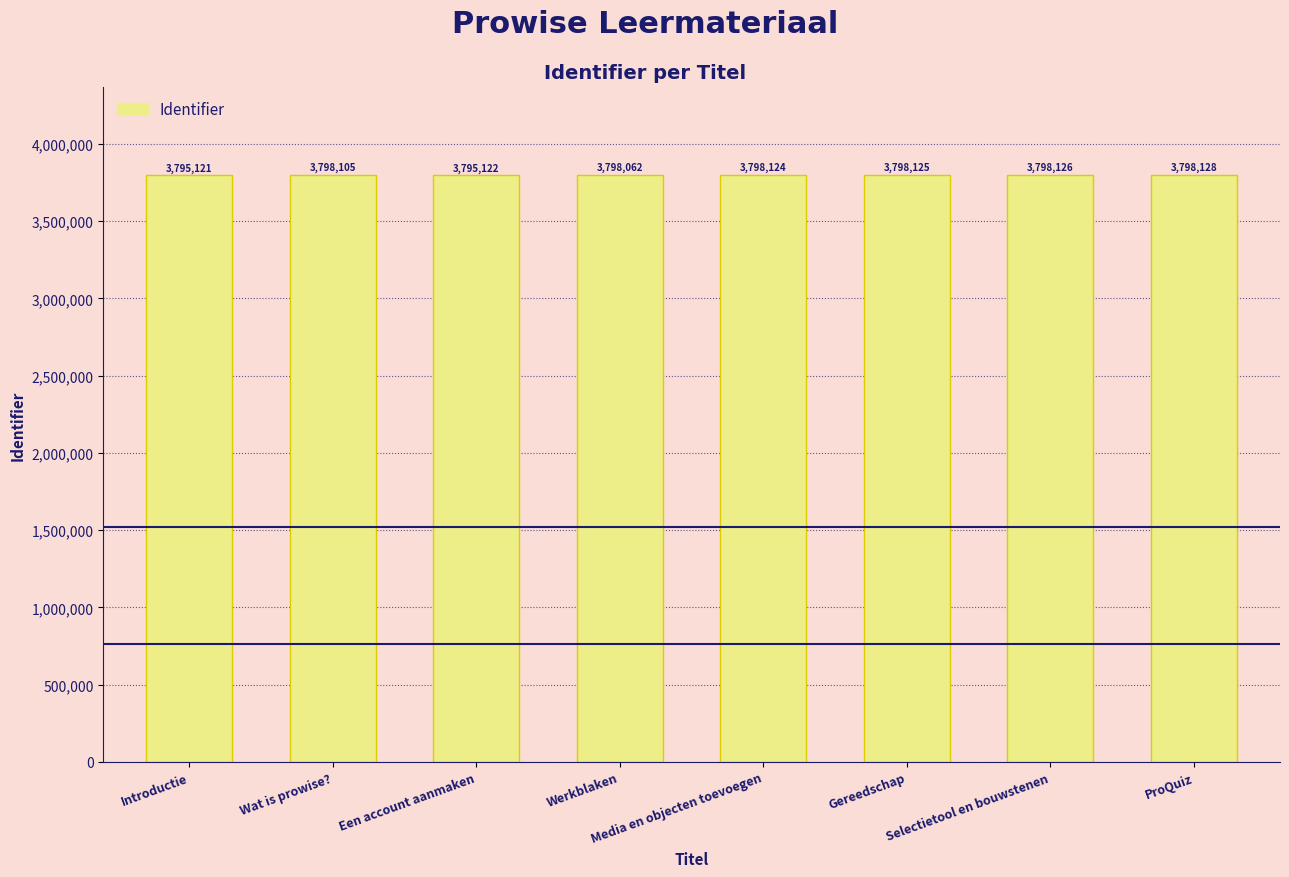

Between Gereedschap and Wat is prowise?, which is larger?

Gereedschap